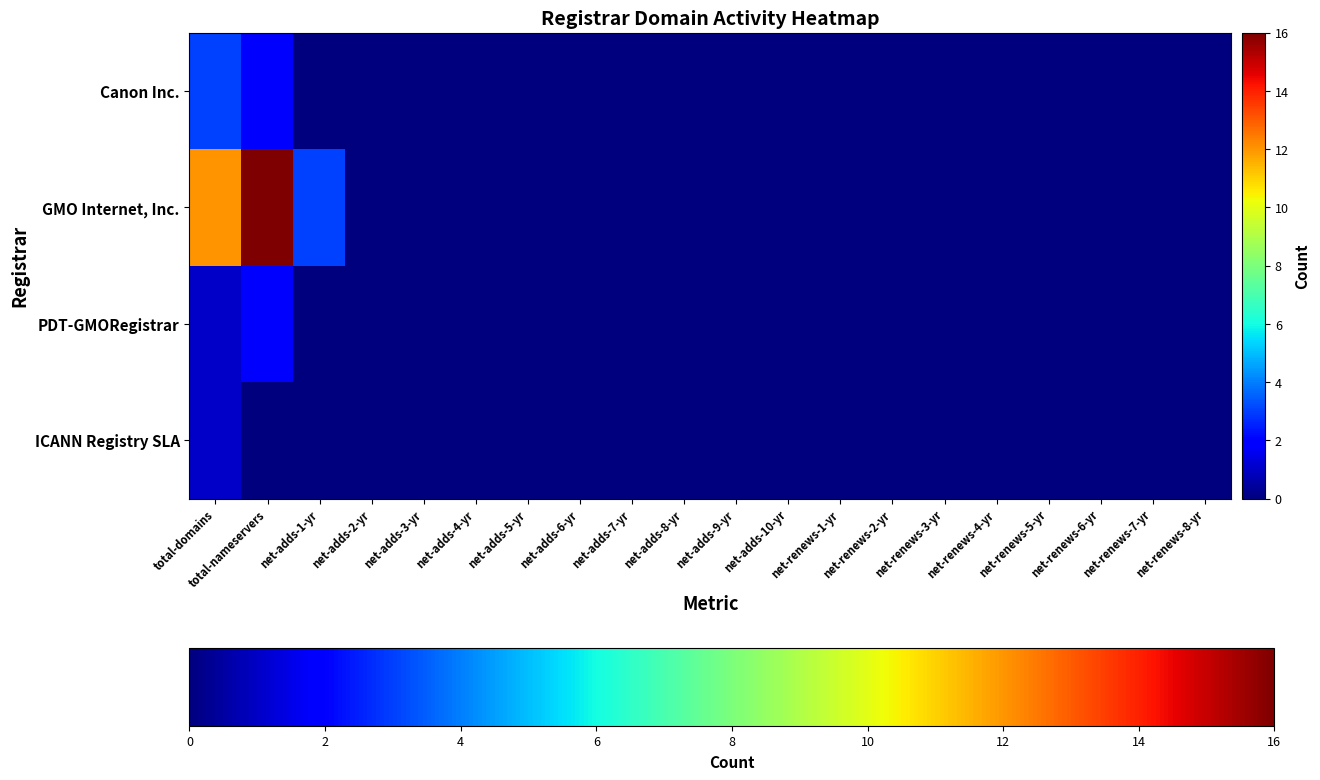

How many categories are shown in the chart?

20